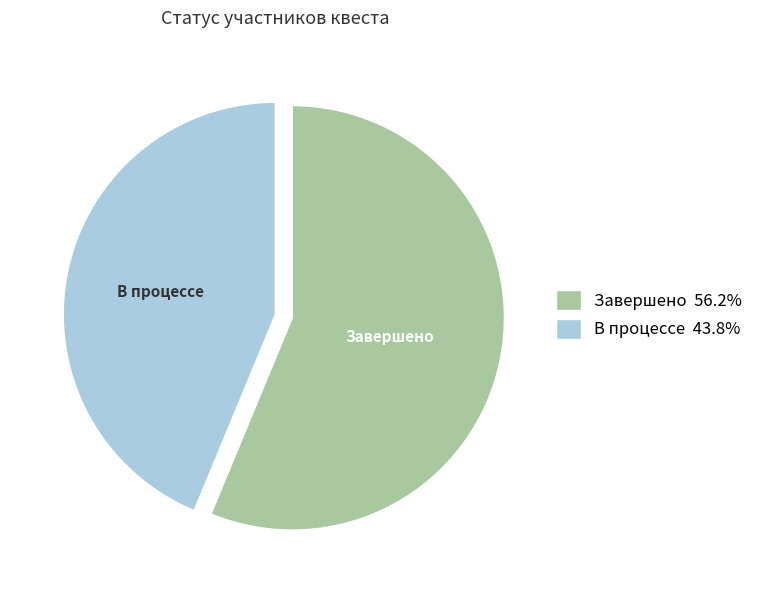

How many segments does this pie chart have?

2